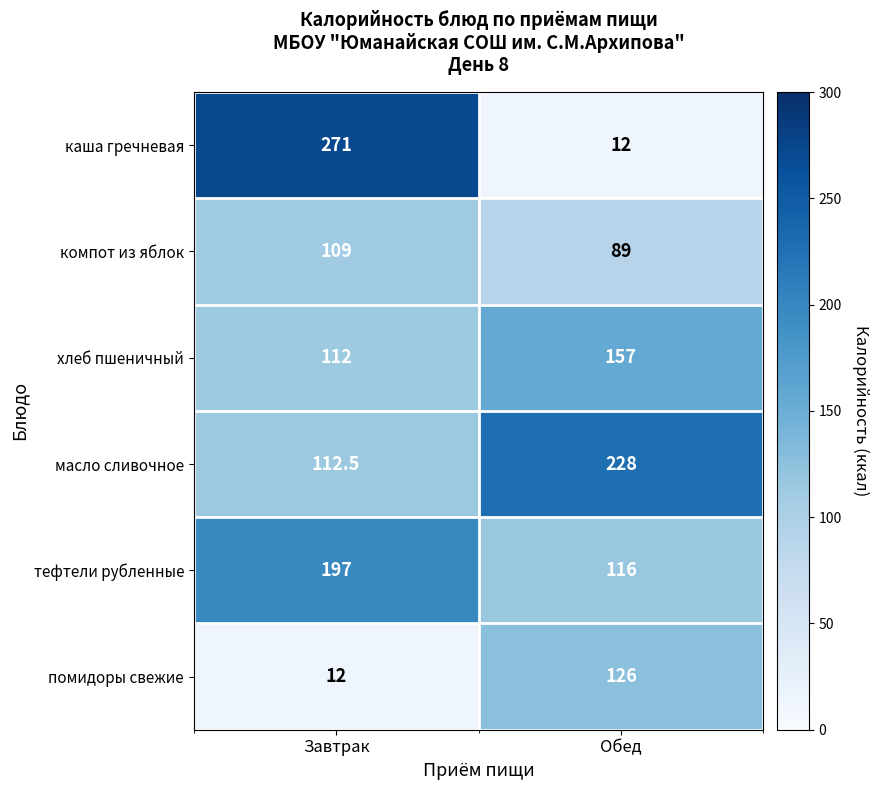

What is the sum of the тефтели рубленные values at Завтрак and Обед?

313.0